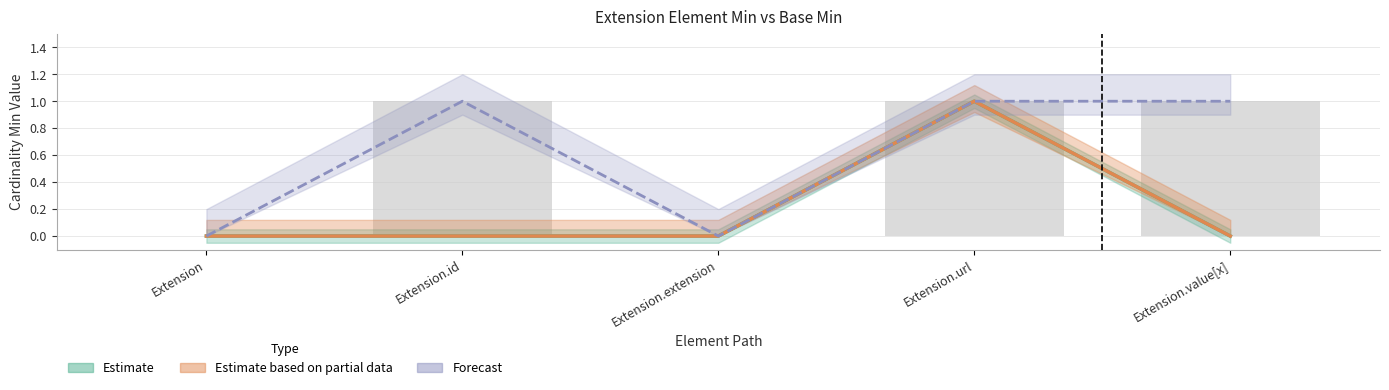

What is the label of the 4th bar from the left?

Extension.url